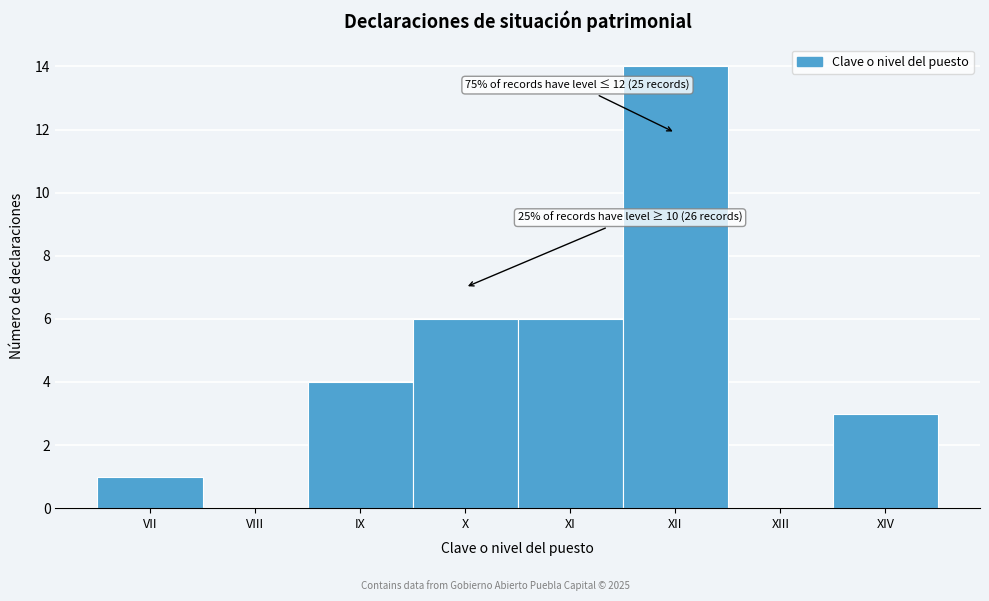

Reading left to right, what are all the values shown in this chart?

VII=1	VIII=0	IX=4	X=6	XI=6	XII=14	XIII=0	XIV=3